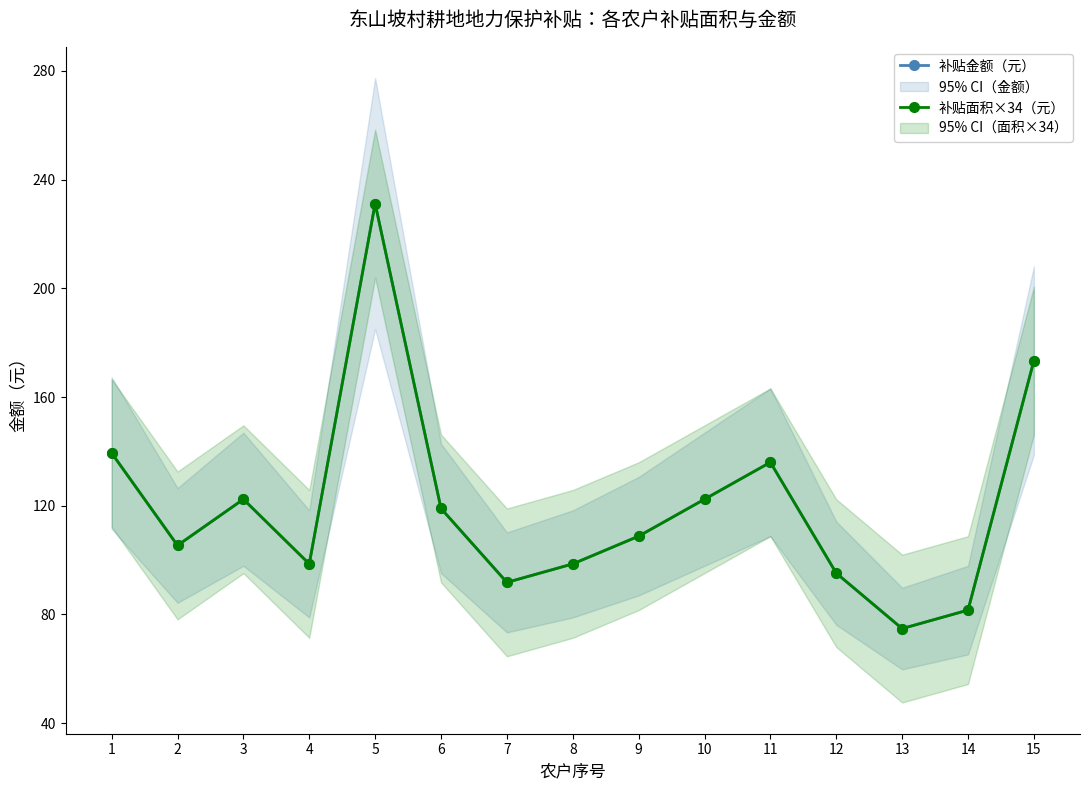

What is the approximate value of 补贴金额（元） at 5?

231.2